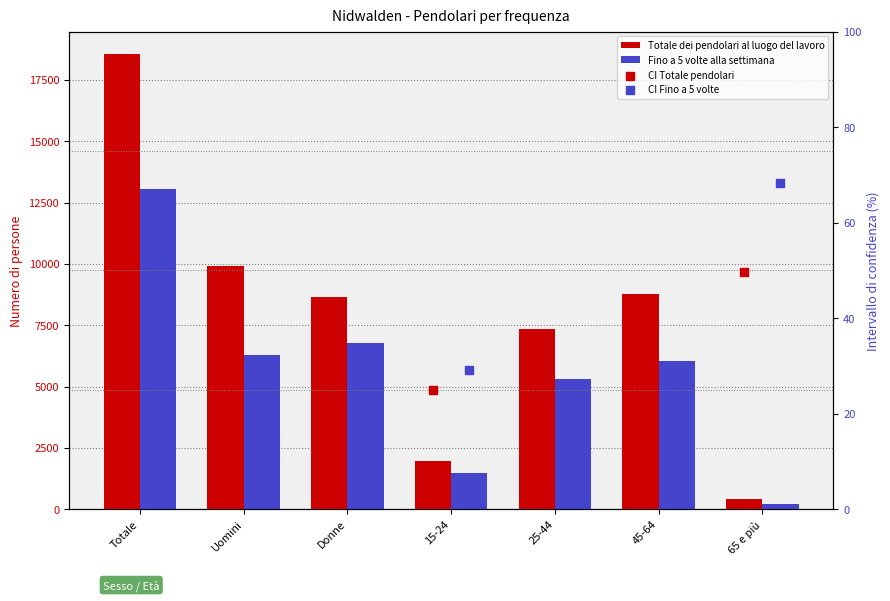

Which series has the widest spread of Y values?

Totale dei pendolari al luogo del lavoro